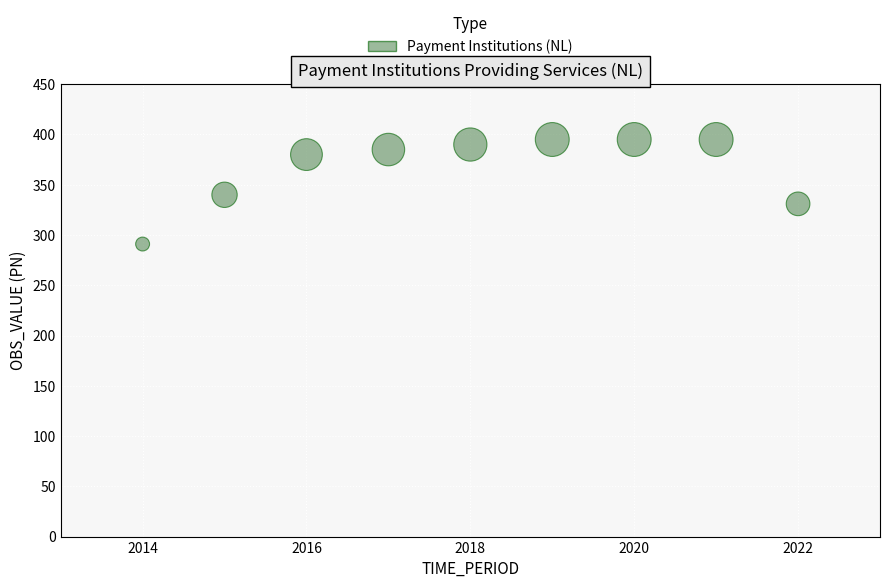

What is the range of X values (max minus min)?

8